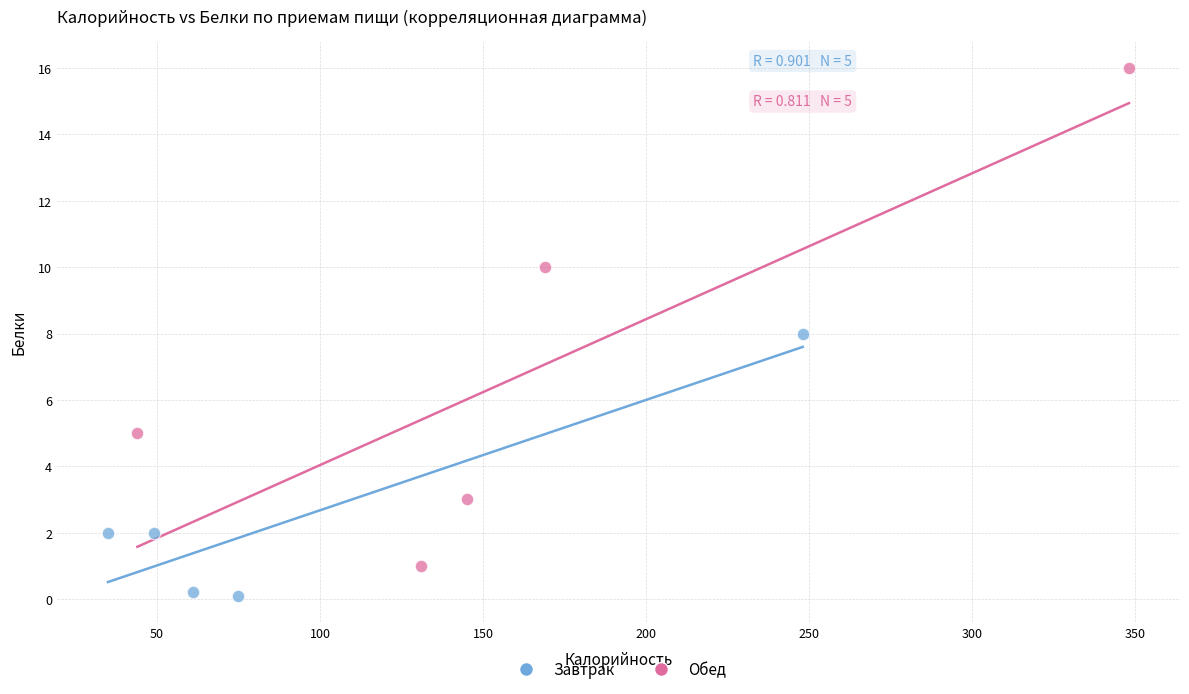

Which series reaches the minimum Y coordinate?

Завтрак